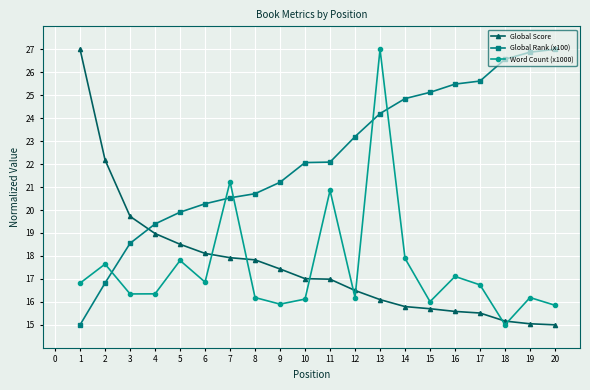

What is the value of the Global Score point at the 9th from the left?

17.4